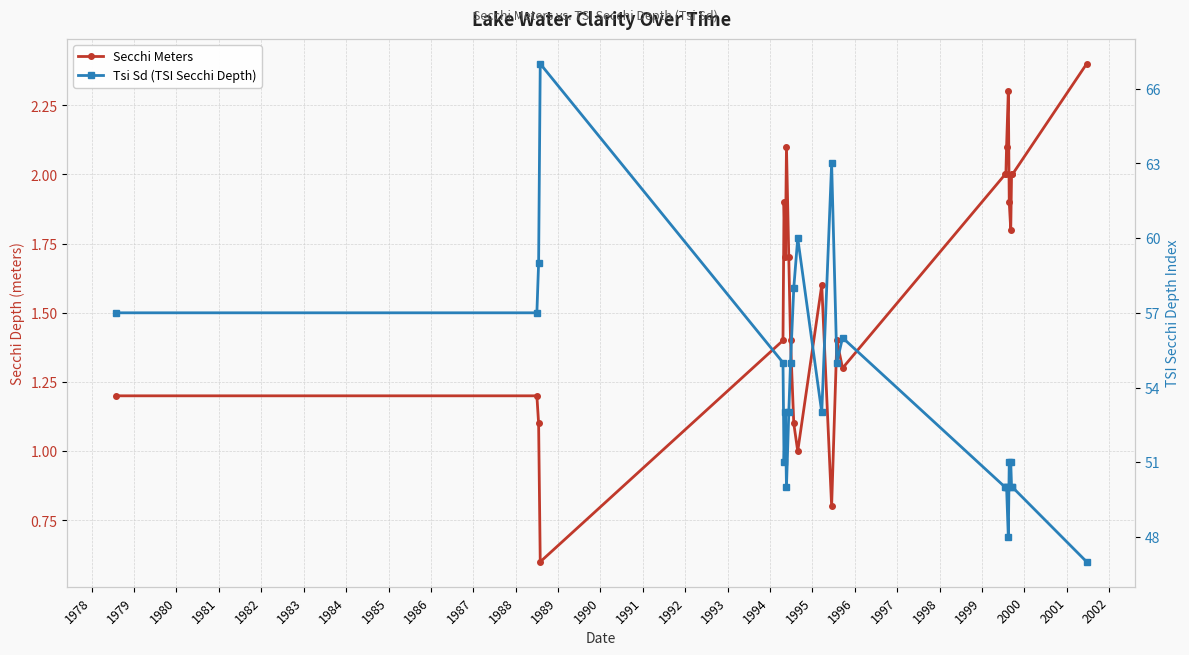

What is the minimum value shown in the chart?

0.6